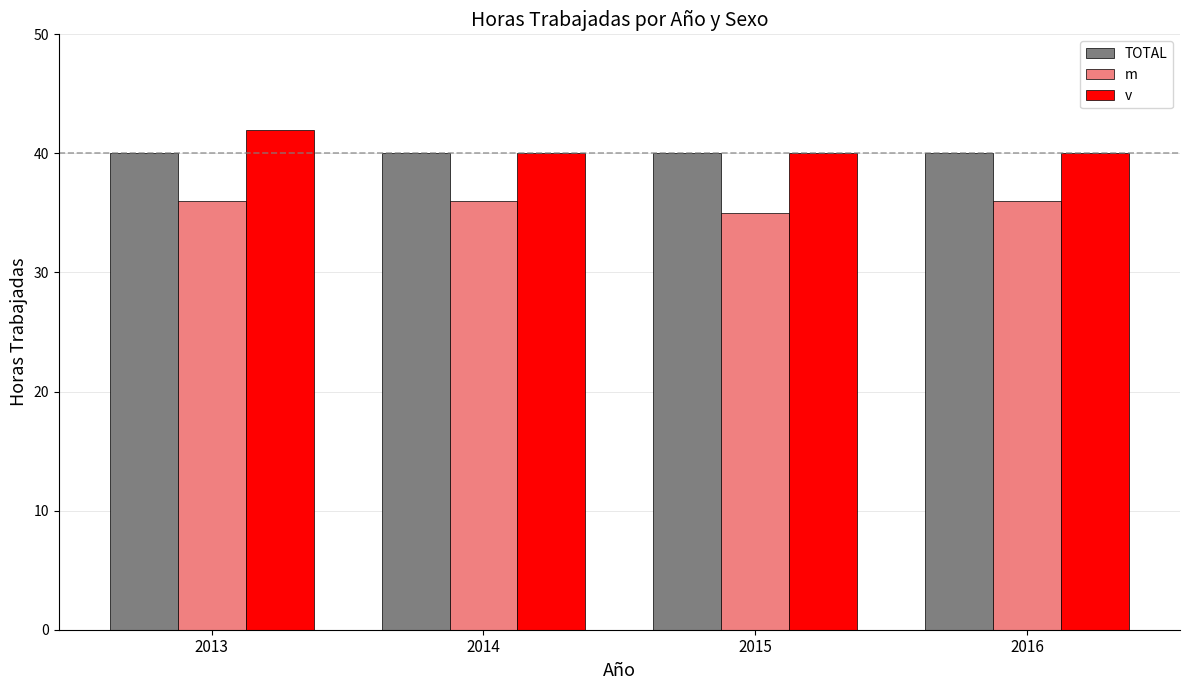

Which series changed the most between 2013 and 2015?

v